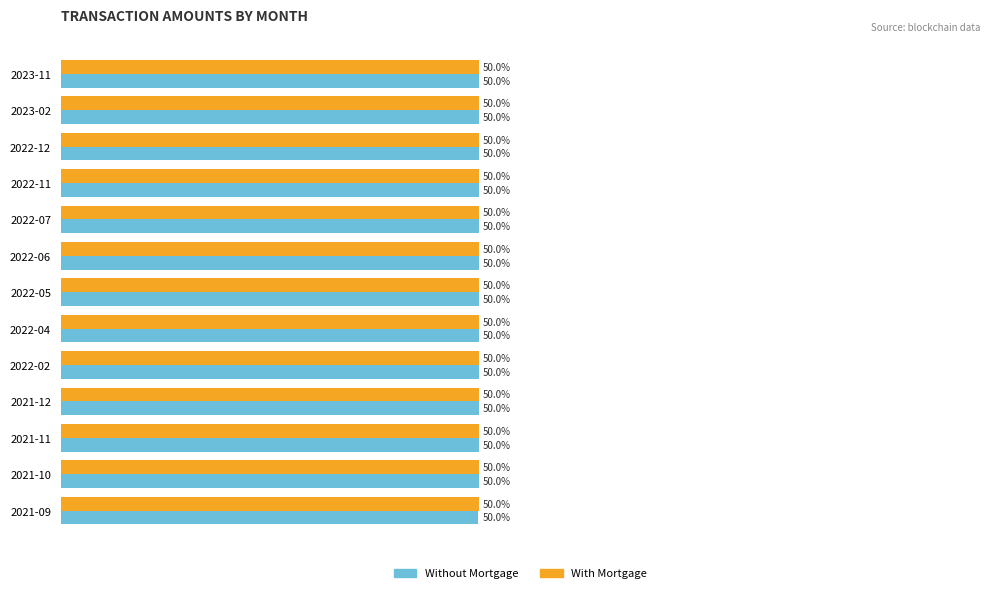

Which series has the widest spread of values?

Without Mortgage